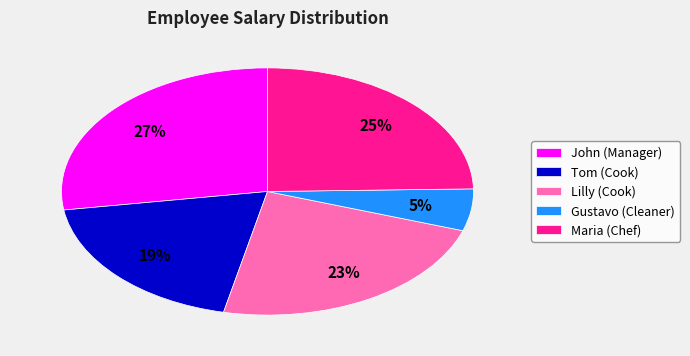

Count the number of slices in the pie.

5